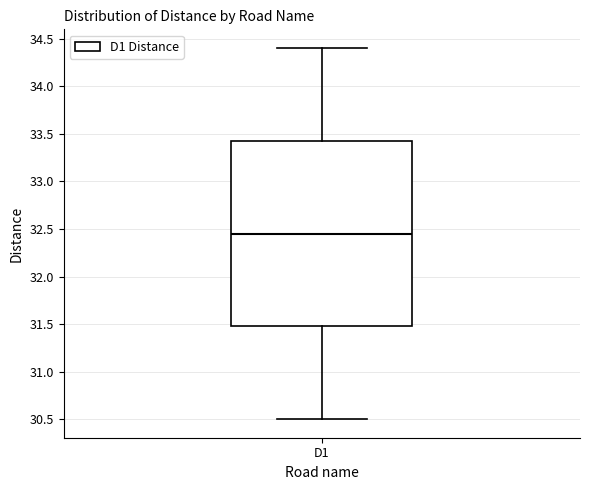

Transcribe this box plot: give where the median line is, the range the box spans, and where the two whiskers end, as read against the y-axis. The values are not printed on the chart, so give them approximately, as read against the axis.

median 32.45, box 31.50 to 33.45, whiskers 30.50 to 34.40